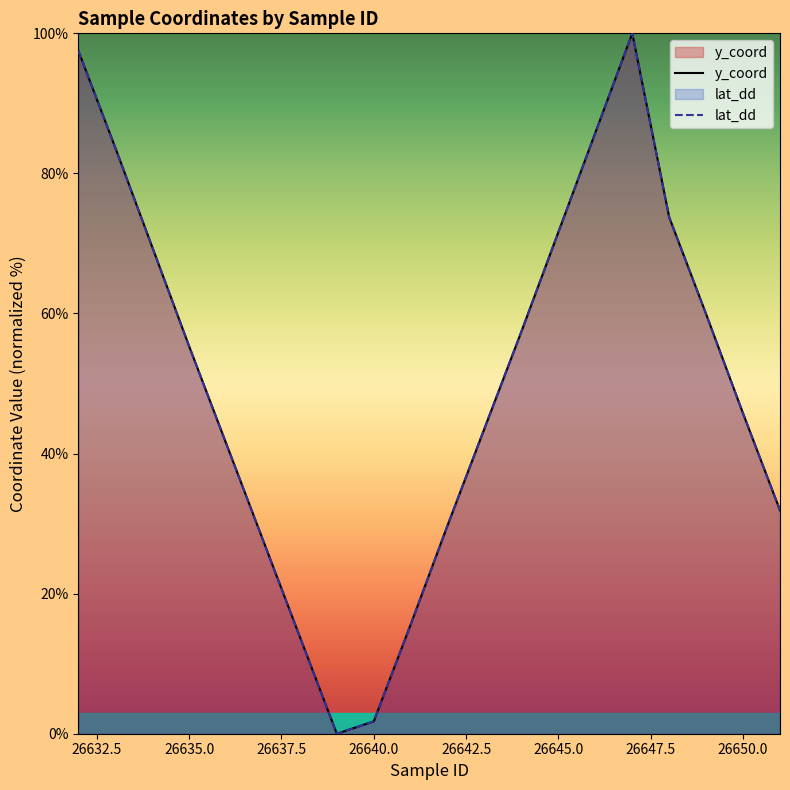

Rank the series by their average value, from lowest to highest.

y_coord, lat_dd